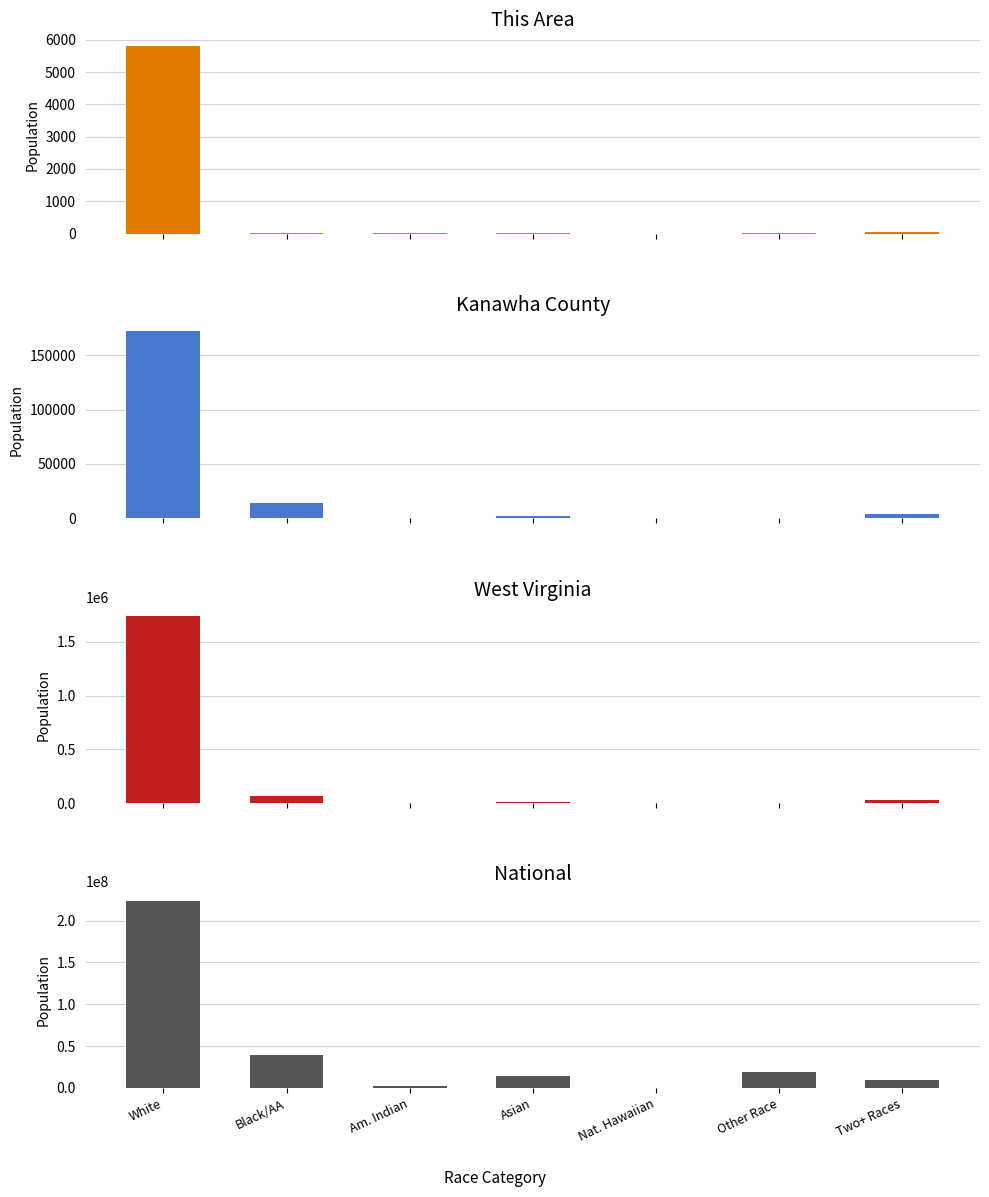

The value of West Virginia at Asian is 4429. True or false?

False